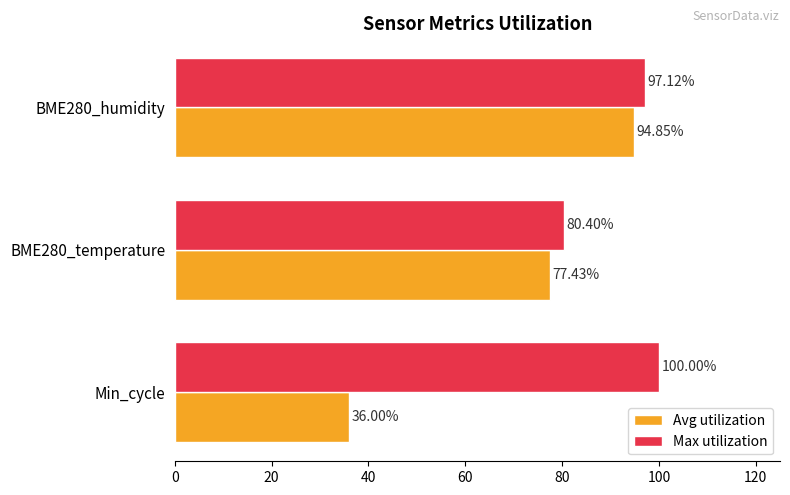

At which category is the sum across all series the highest?

BME280_humidity